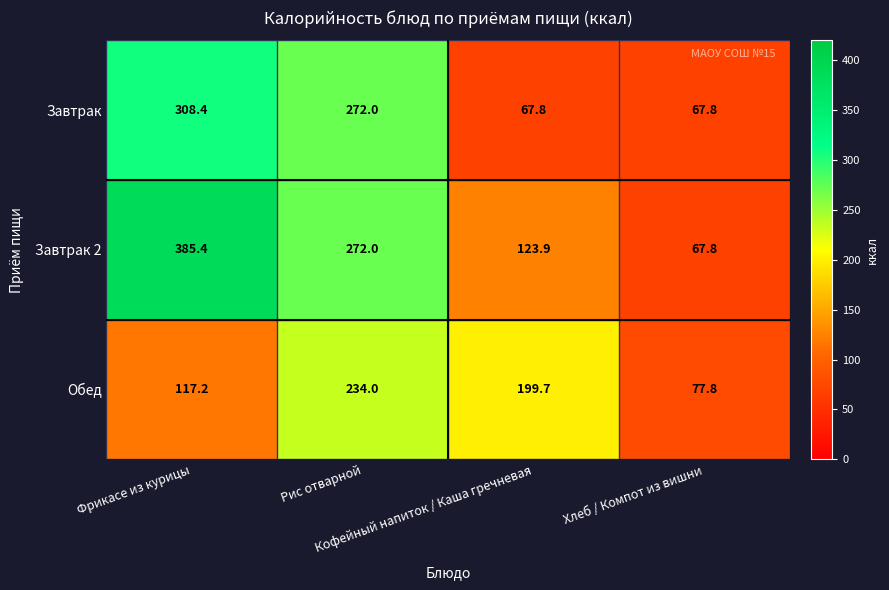

What is the greatest value displayed?

385.4